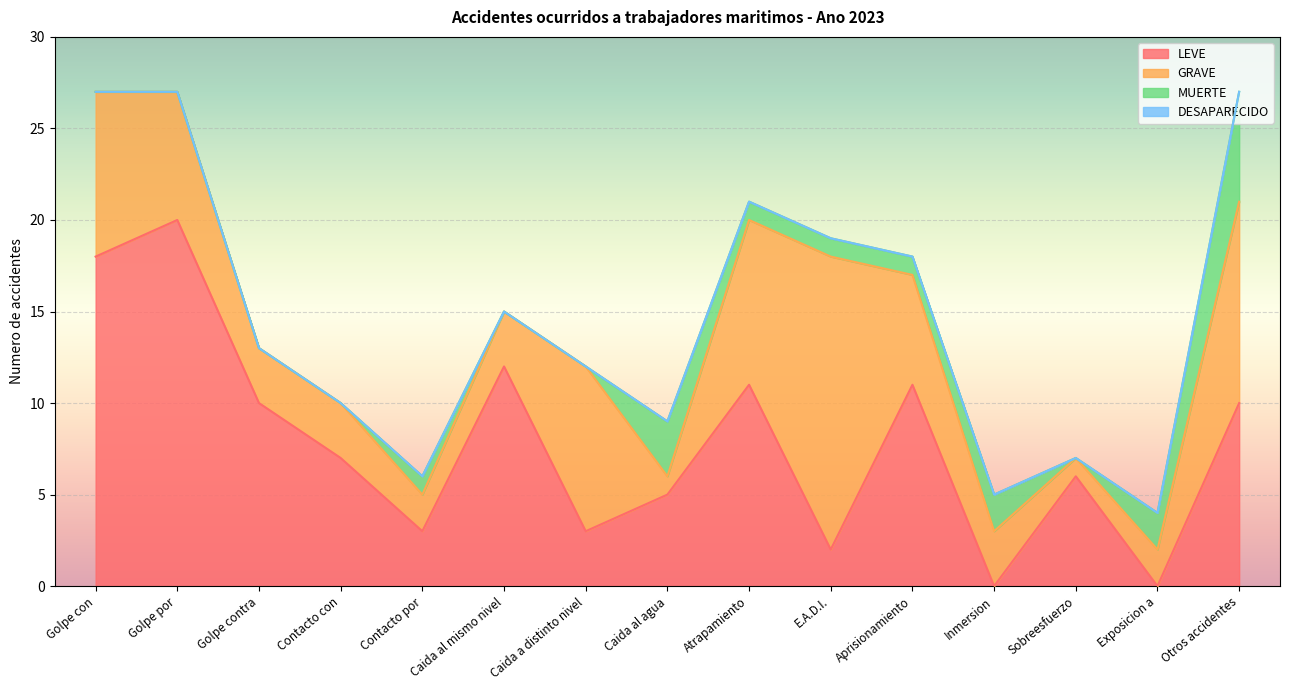

How many times do GRAVE and LEVE cross each other?

7